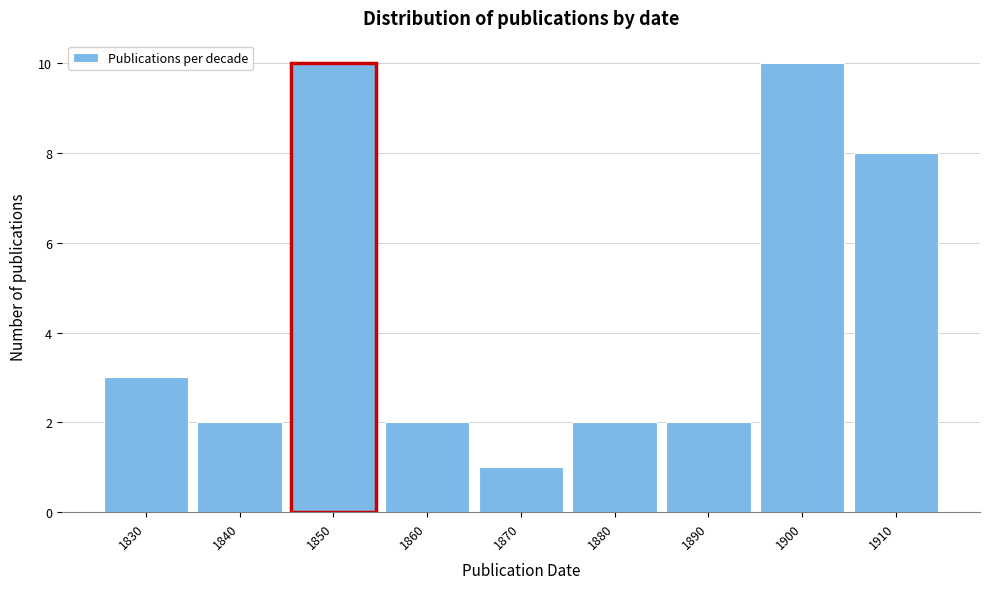

Reading left to right, extract all data points from this chart.

1830=3	1840=2	1850=10	1860=2	1870=1	1880=2	1890=2	1900=10	1910=8